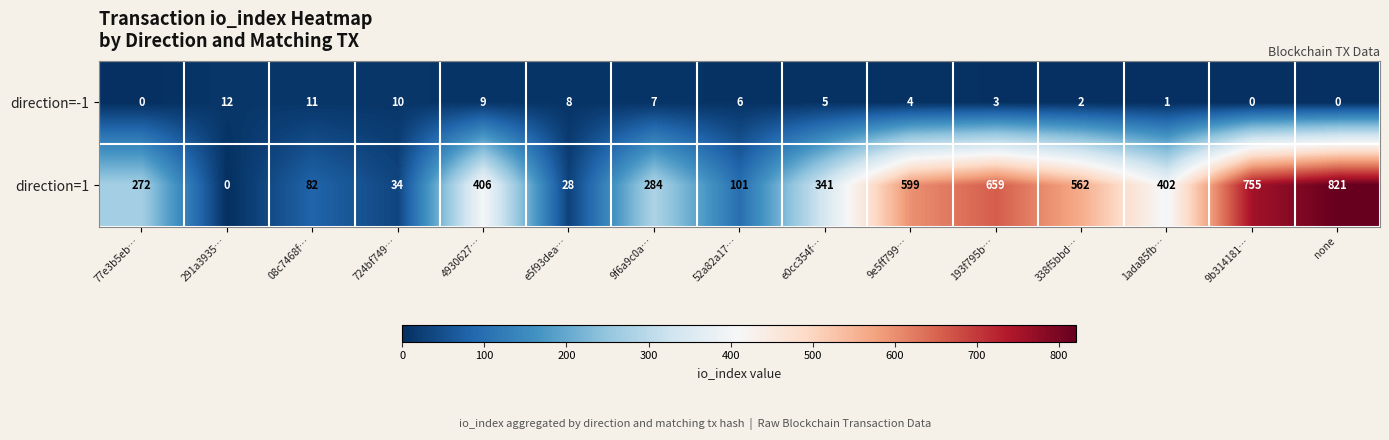

At how many categories does at least one series exceed 248?

10